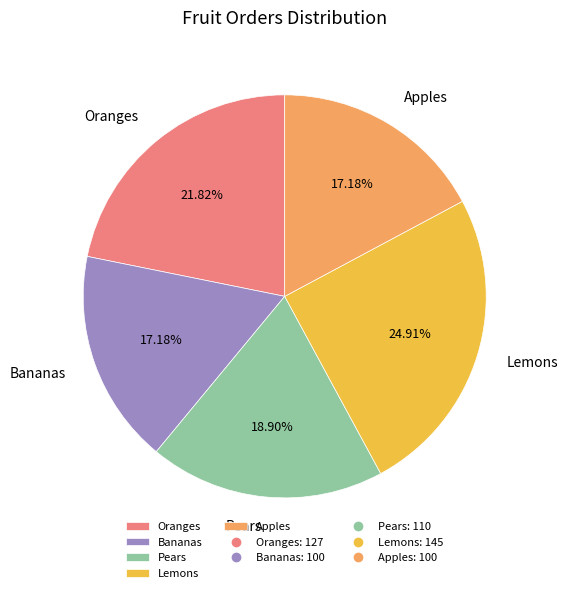

Does any single category account for the majority?

No